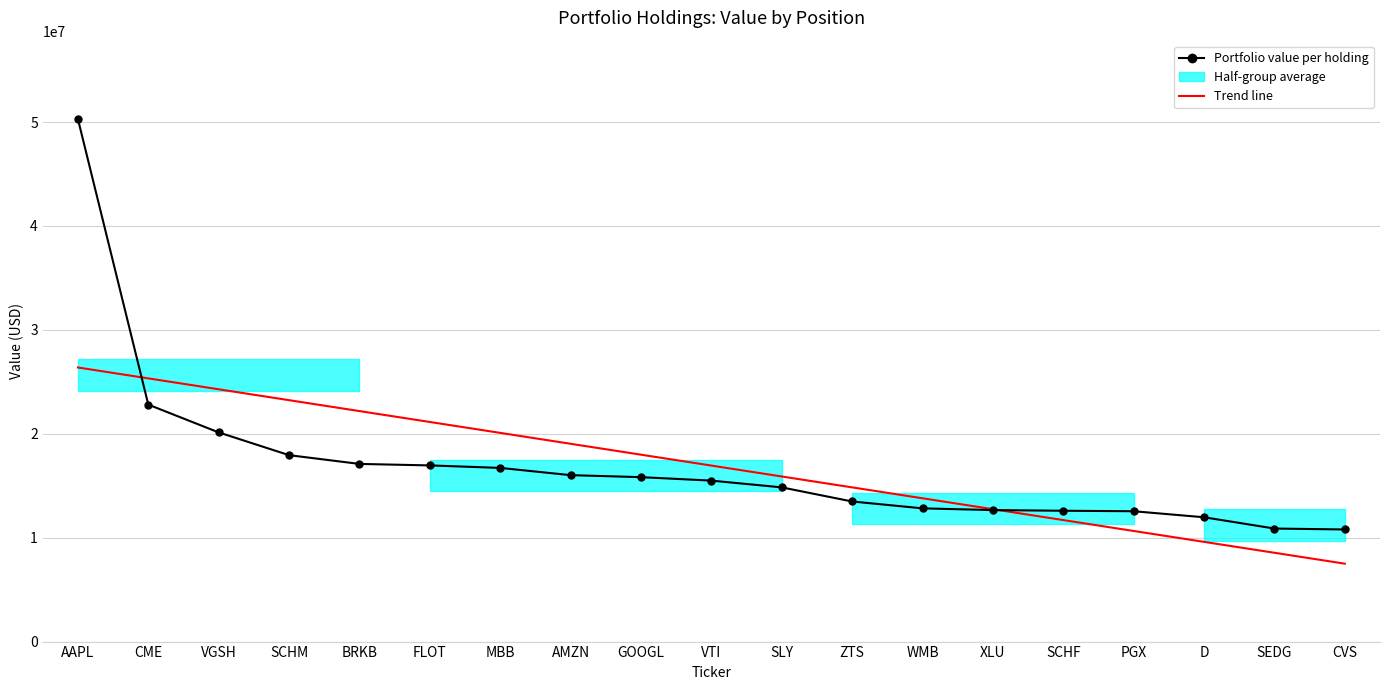

Where is Portfolio value per holding nearest to the value 30536000?

CME